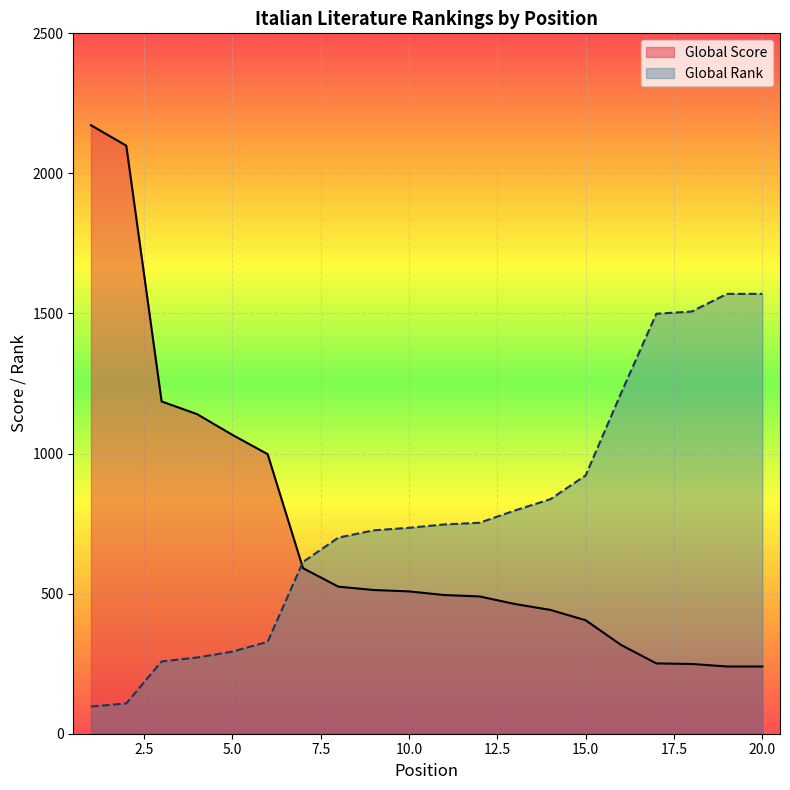

What is the sum of the Global Rank values at 20 and 3?

1828